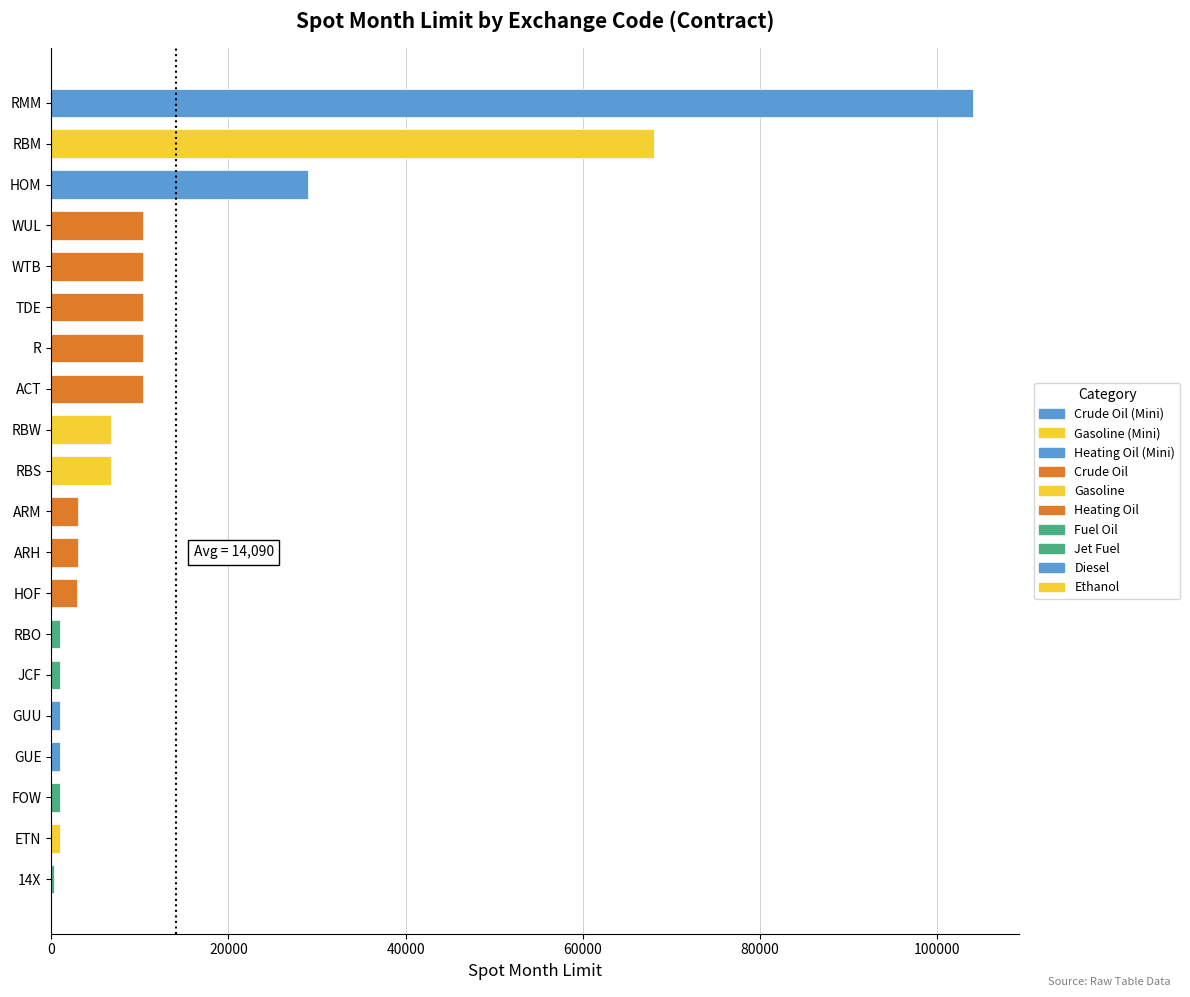

How many series are shown in this chart?

1